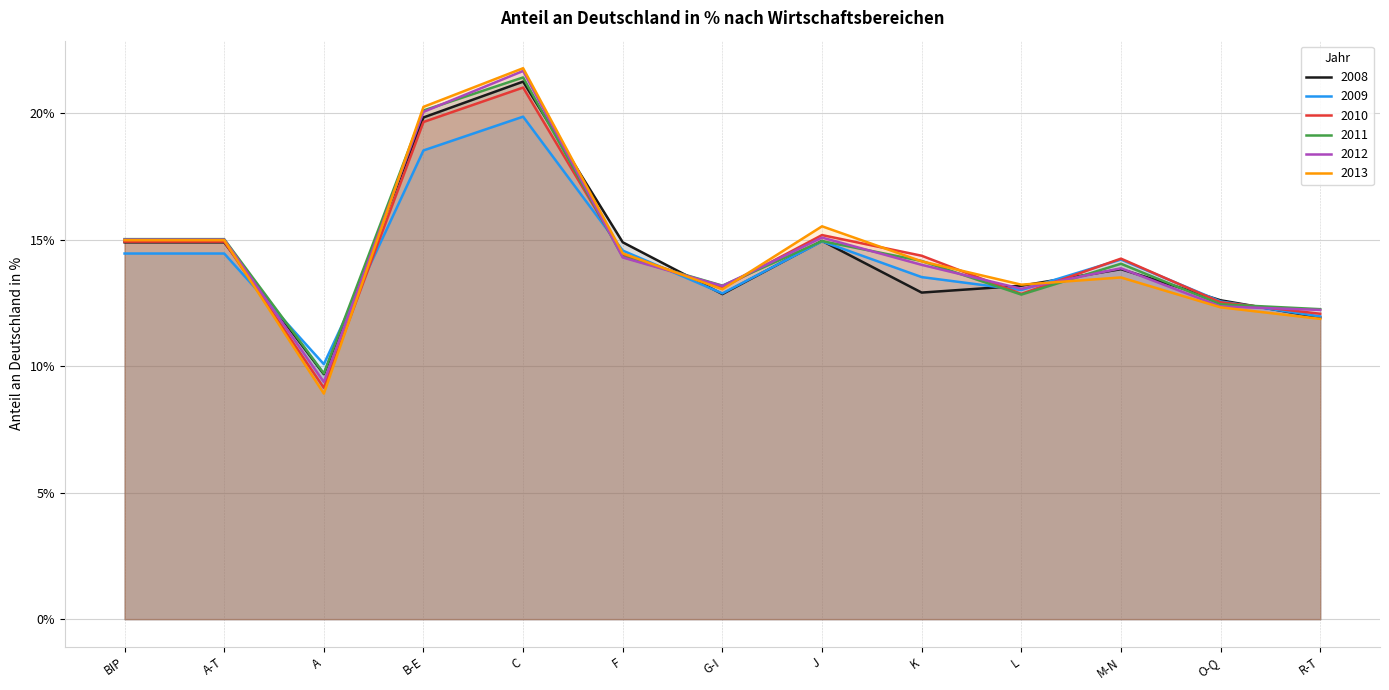

Rank the series at O-Q from lowest to highest value.

2013, 2012, 2011, 2010, 2009, 2008